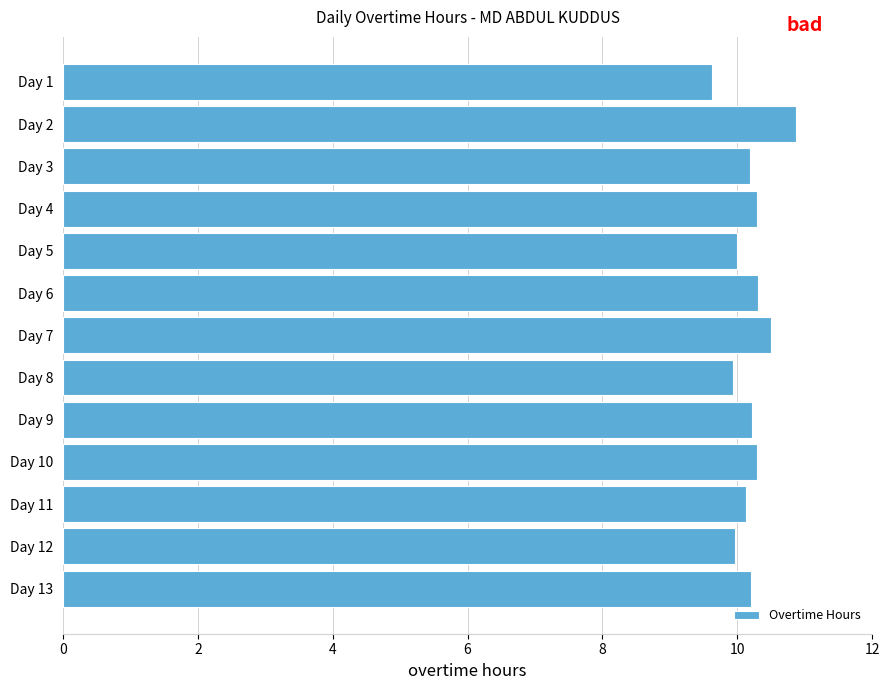

What is the minimum value shown in the chart?

9.6